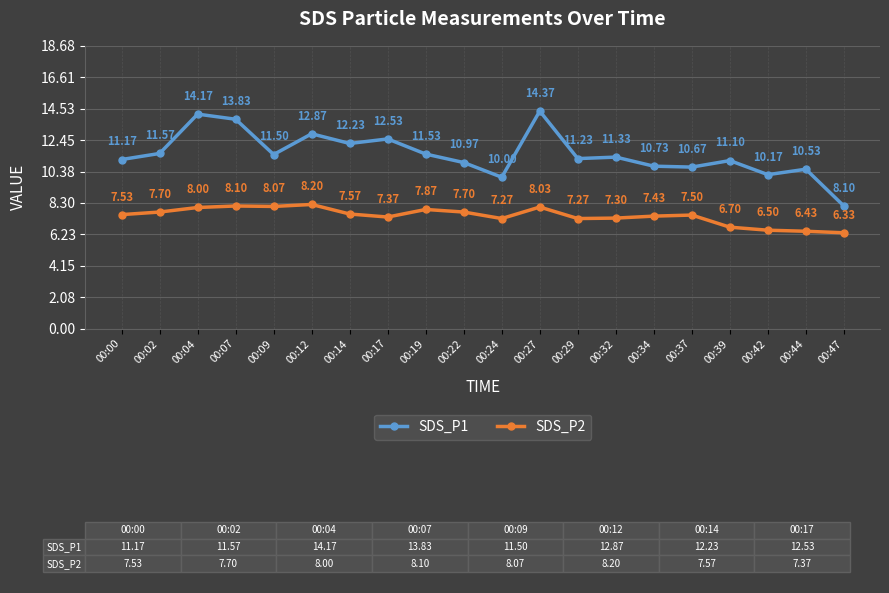

List the series in order of their overall mean, lowest first.

SDS_P2, SDS_P1